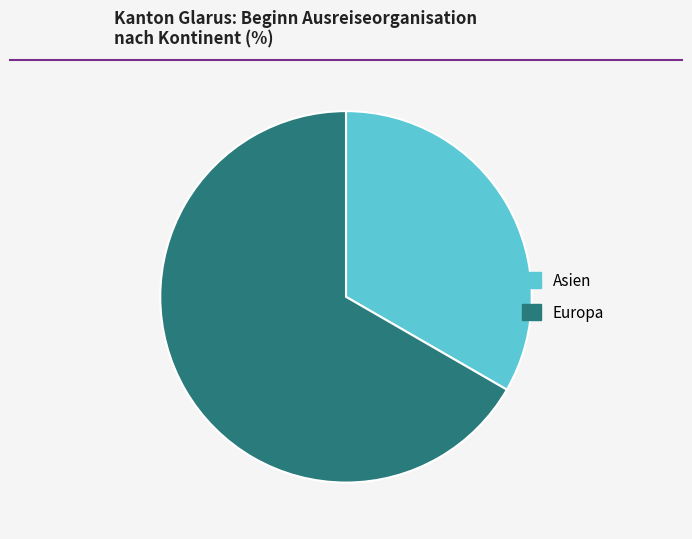

Is there any slice that represents more than half of the pie?

Yes